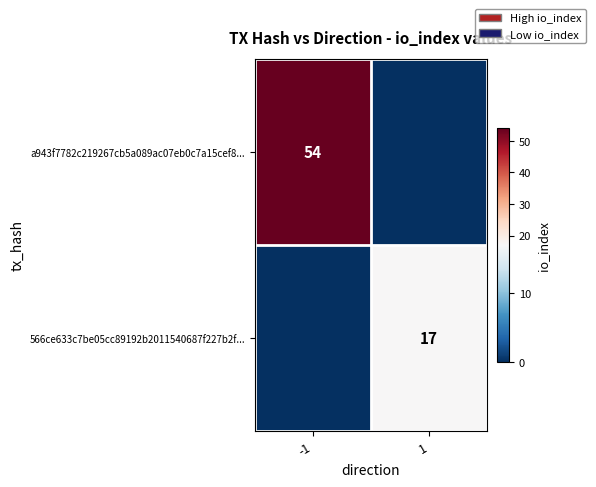

The a943f7782c219267cb5a089ac07eb0c7a15cef8... series shows 54 at -1. True or false?

True